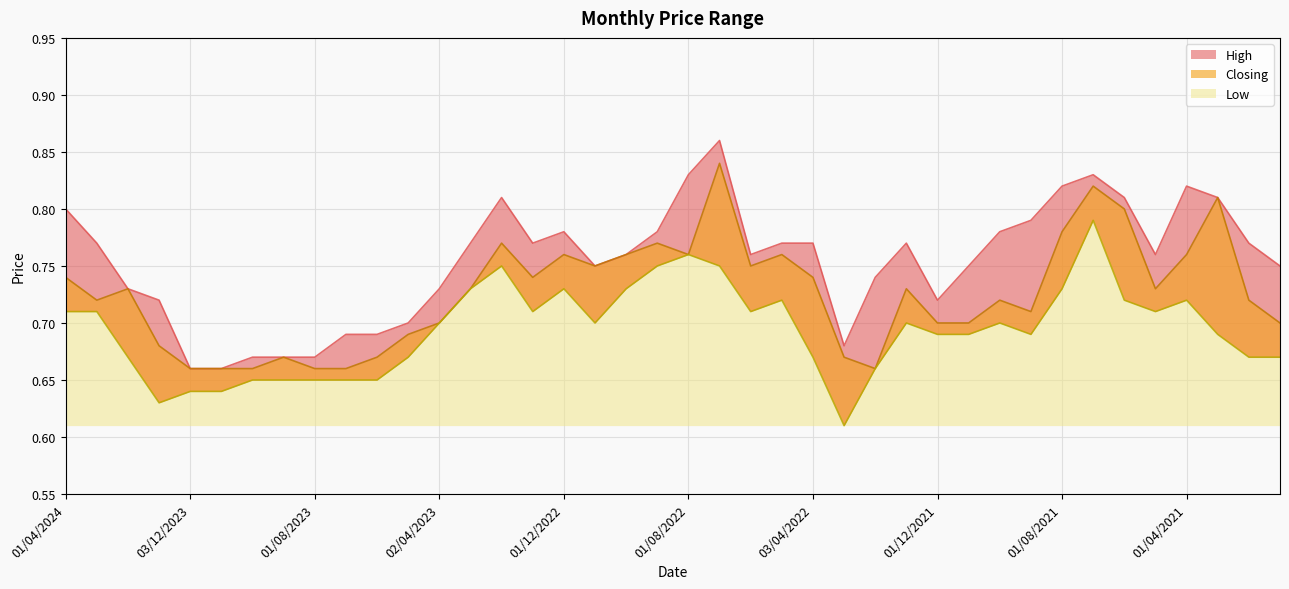

What value does the High series have at 02/07/2023?

0.7